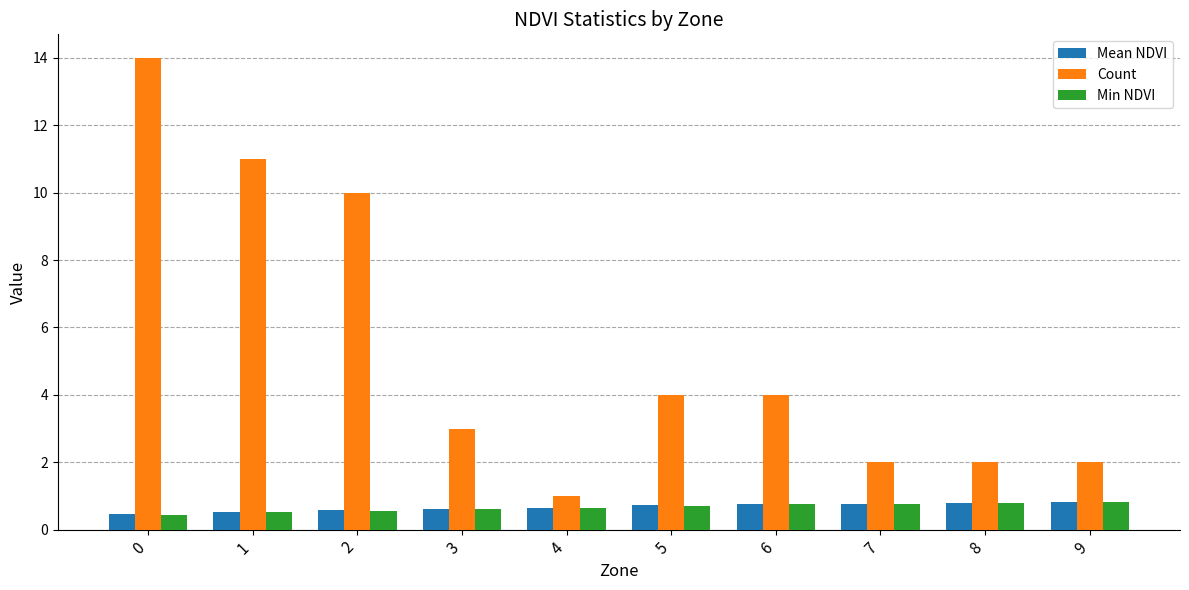

Does the chart contain stacked bars?

No